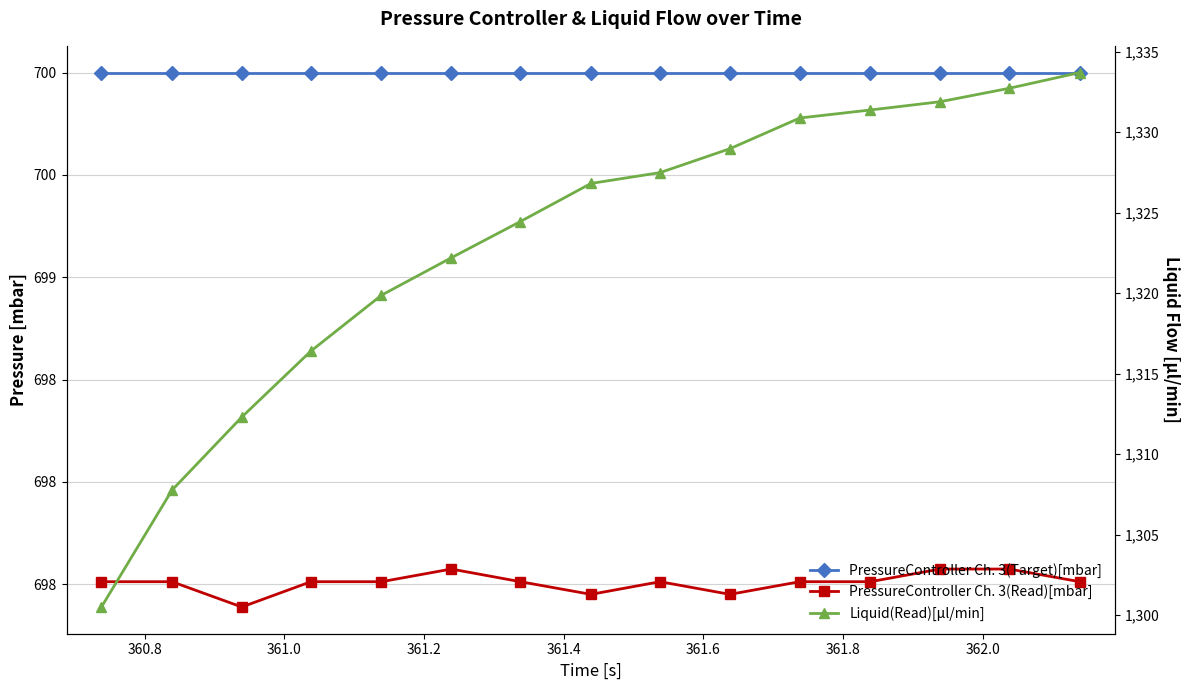

Reading left to right, list all the values displayed in this chart.

PressureController Ch. 3(Target)[mbar]: 700.0	700.0	700.0	700.0	700.0	700.0	700.0	700.0	700.0	700.0	700.0	700.0	700.0	700.0	700.0
PressureController Ch. 3(Read)[mbar]: 697.5	697.5	697.4	697.5	697.5	697.6	697.5	697.5	697.5	697.5	697.5	697.5	697.6	697.6	697.5
Liquid(Read)[µl/min]: 1300.5	1307.8	1312.3	1316.4	1319.9	1322.2	1324.4	1326.8	1327.5	1329.0	1330.9	1331.4	1331.9	1332.7	1333.7